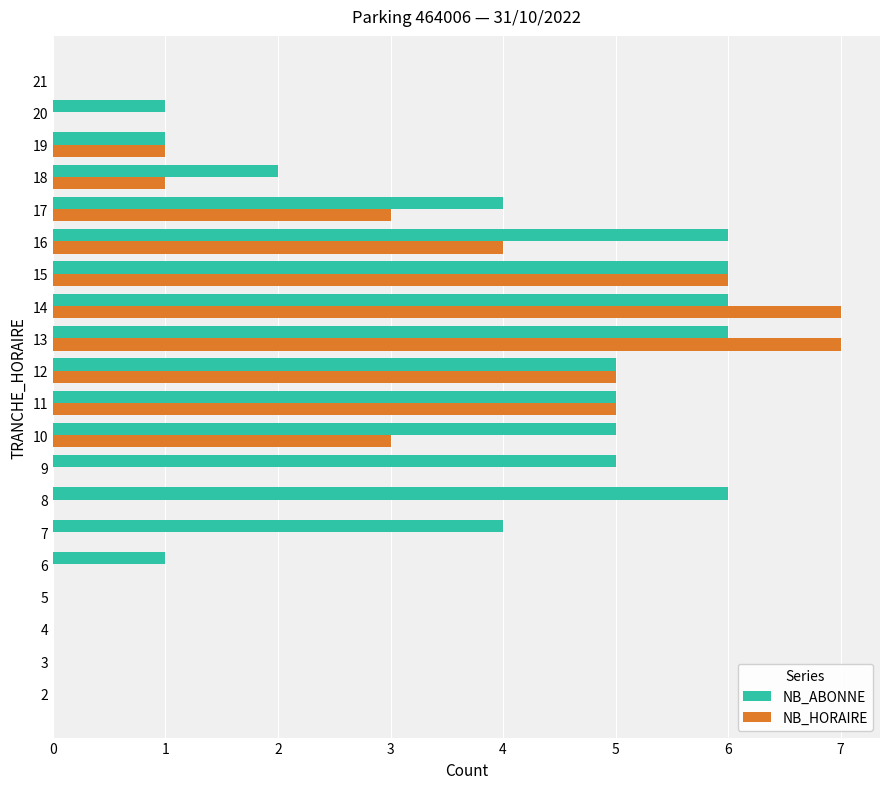

What value does the NB_ABONNE series have at 9?

5